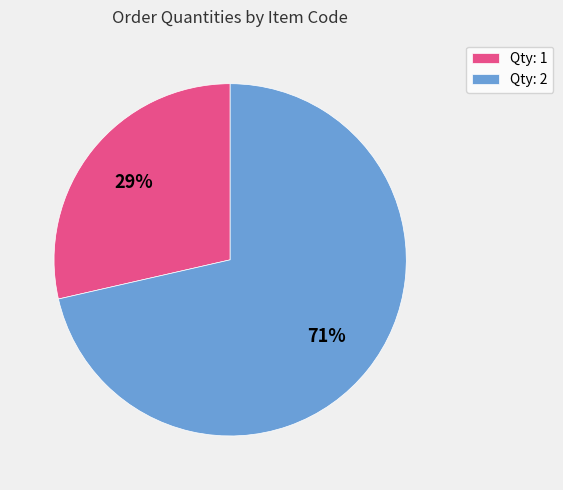

What is the smallest slice in the pie chart?

Qty: 1